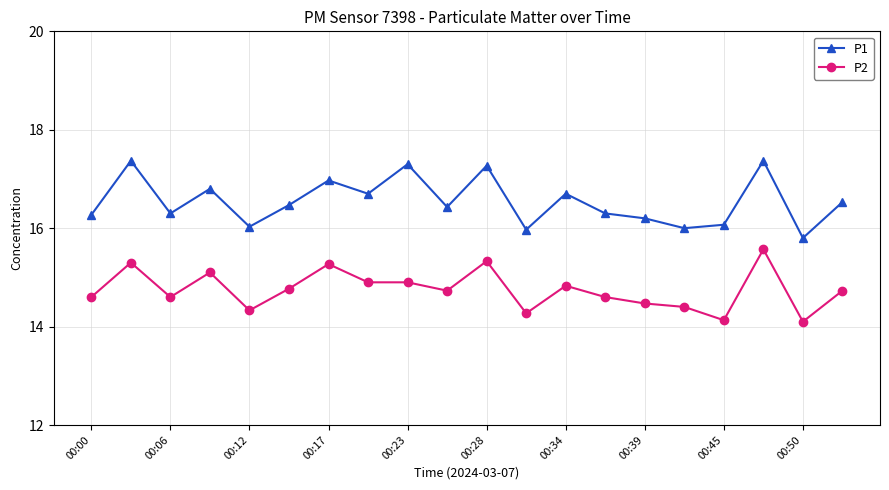

True or false: P2 and P1 cross at least once.

False